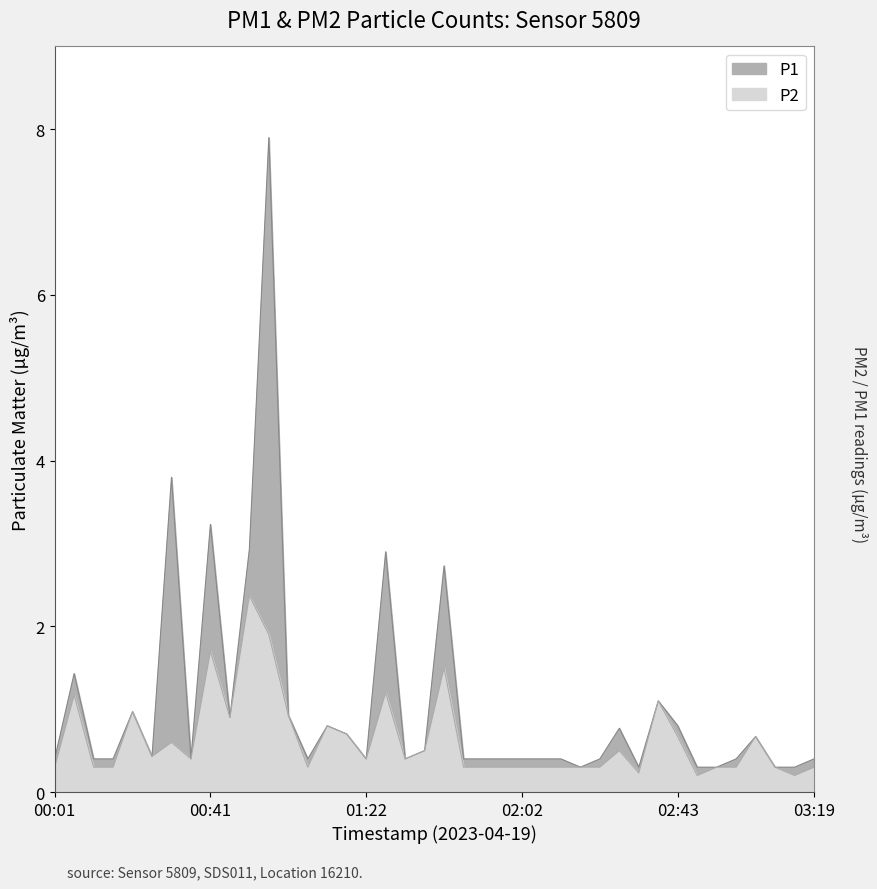

True or false: P2 and P1 intersect in this chart.

False